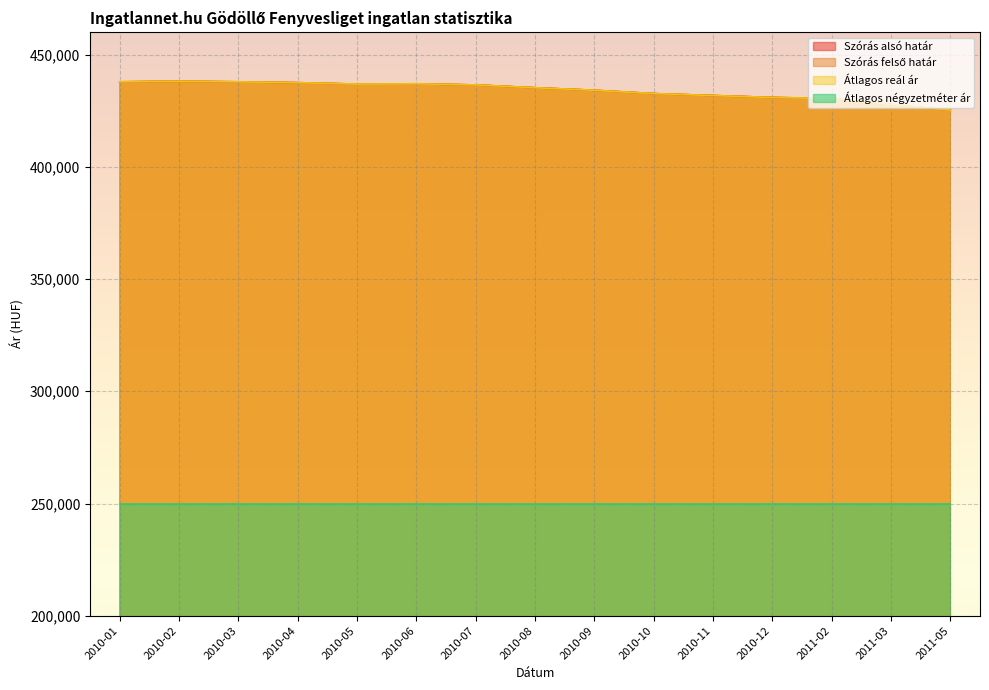

Which series has the largest total across all categories?

Szórás alsó határ